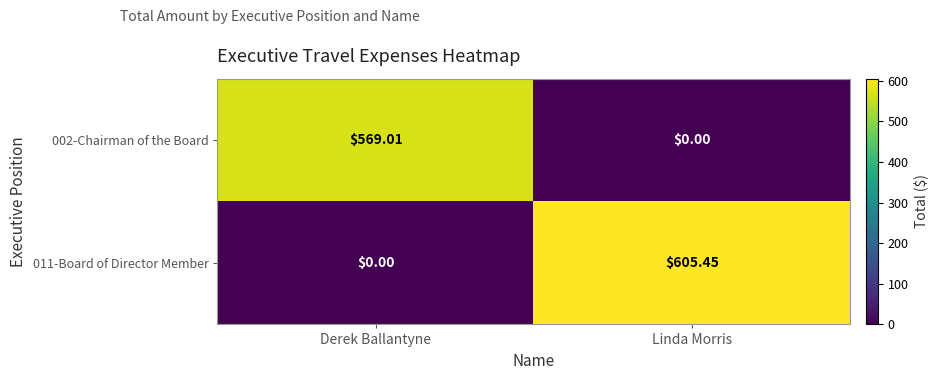

Which category has the lowest value in the 011-Board of Director Member series?

Derek Ballantyne